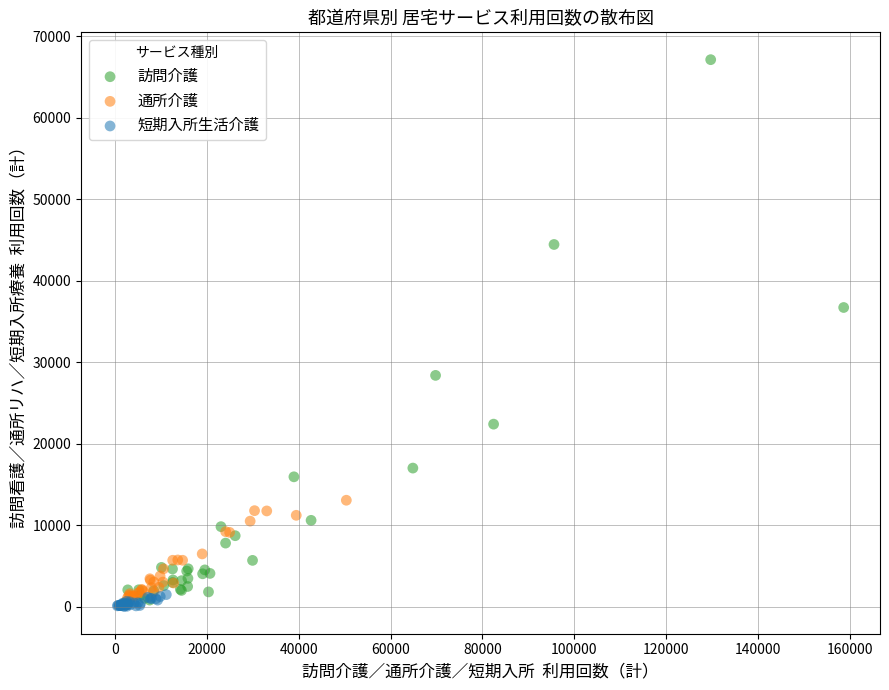

Which series reaches the maximum Y coordinate?

訪問介護